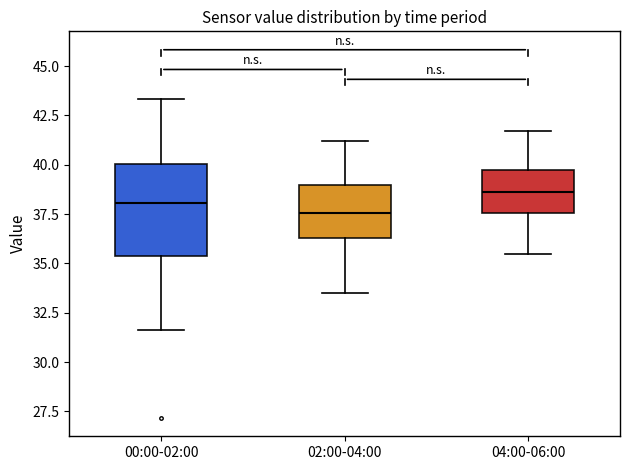

Reading left to right, read every box against the y-axis: the position of its median line, the range the box covers, and the ends of its whiskers. The values are not printed on the chart, so give them approximately, as read against the axis.

00:00-02:00: median 38.0, box 35.5 to 40.0, whiskers 31.5 to 43.5
02:00-04:00: median 37.5, box 36.5 to 39.0, whiskers 33.5 to 41.0
04:00-06:00: median 38.5, box 37.5 to 39.5, whiskers 35.5 to 41.5